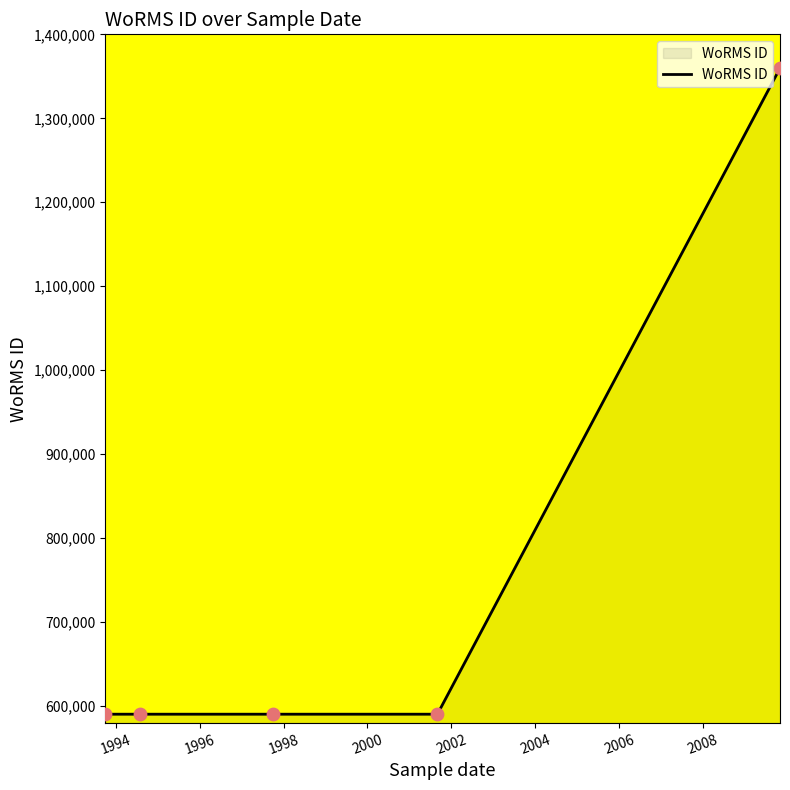

What is the difference between the maximum and second lowest values?

769334